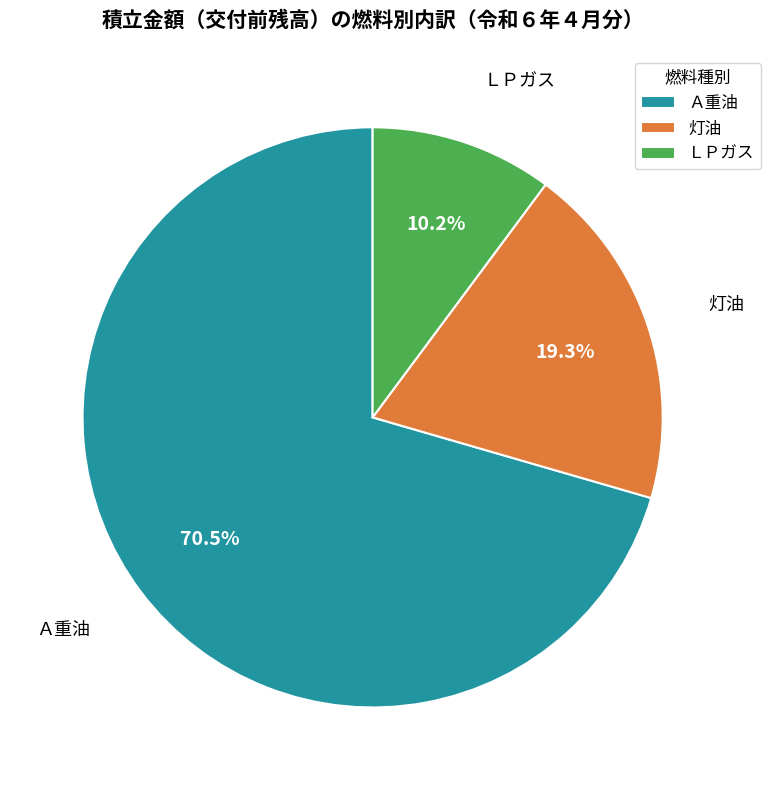

To the nearest percent, what is the combined percentage of Ａ重油 and ＬＰガス?

81%